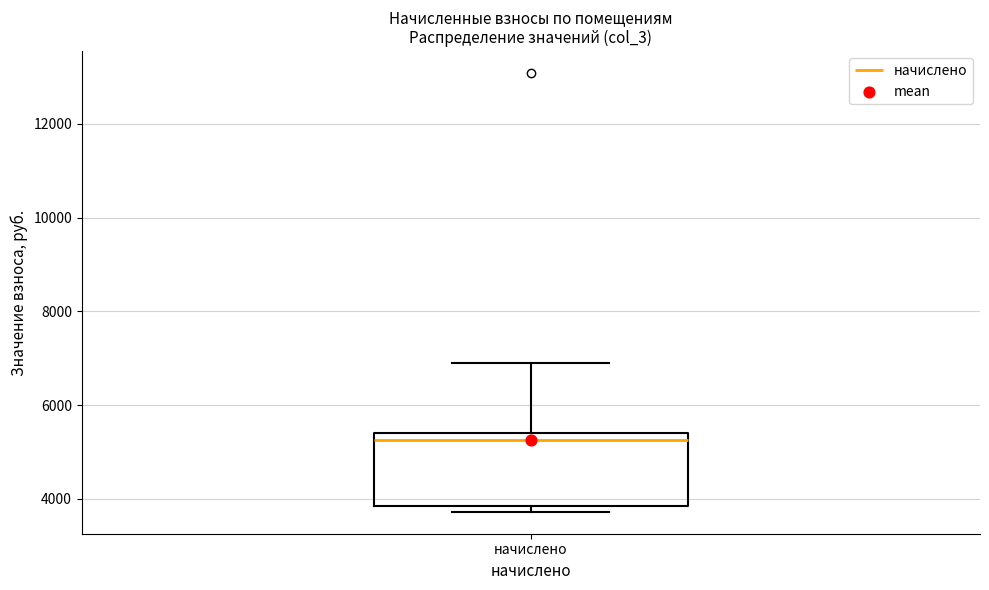

Read this box plot against the y-axis: the position of the median line, the range covered by the box, and the ends of both whiskers. The values are not printed on the chart, so give them approximately, as read against the axis.

median 5200, box 3800 to 5400, whiskers 3800 (just below the box's lower edge) to 7000